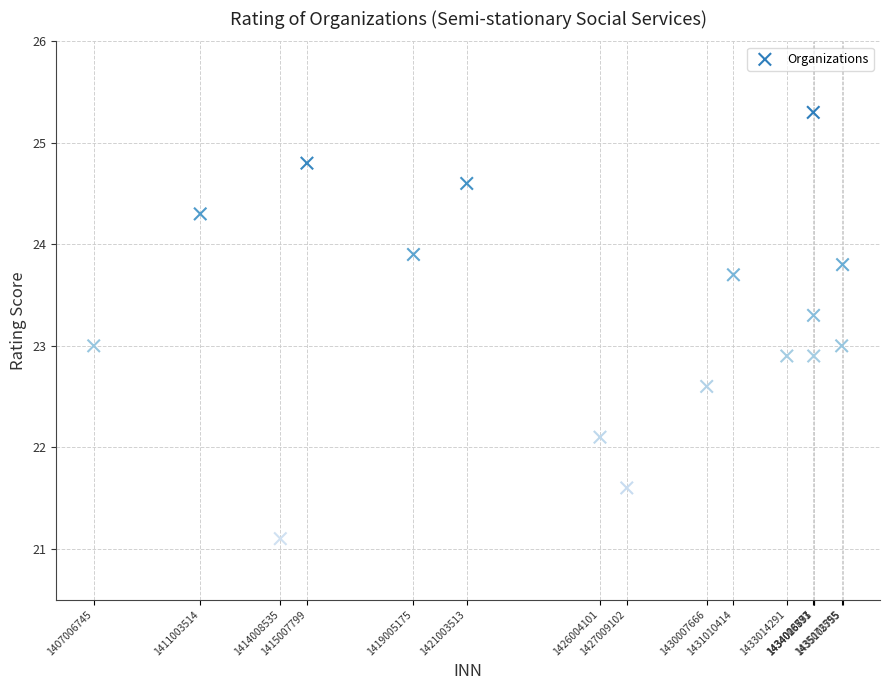

What is the range of X values (max minus min)?

28099010.0